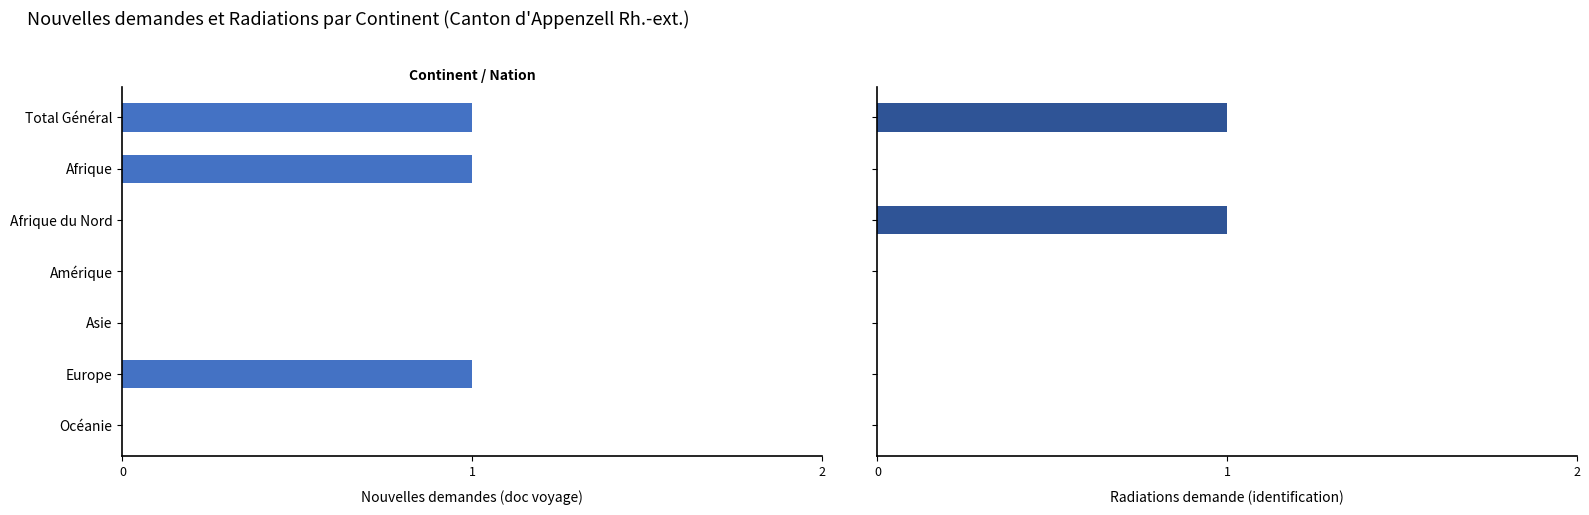

How many groups of bars are there?

7